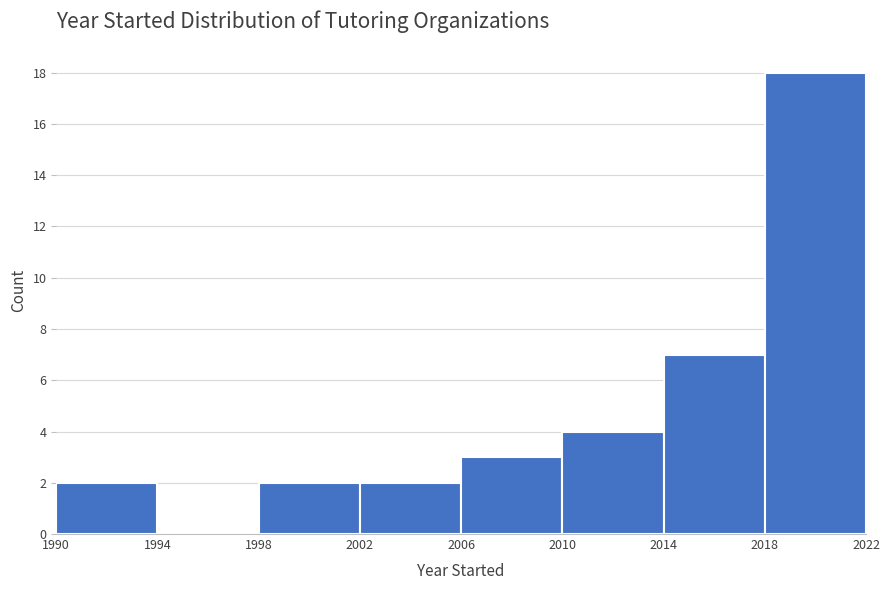

Reading left to right, transcribe this chart: for each bar, give the range it covers on the x-axis and its height. The values are not printed on the chart, so give them approximately, as read against the axis.

1990 to 1994: 2
1994 to 1998: 0
1998 to 2002: 2
2002 to 2006: 2
2006 to 2010: 3
2010 to 2014: 4
2014 to 2018: 7
2018 to 2022: 18